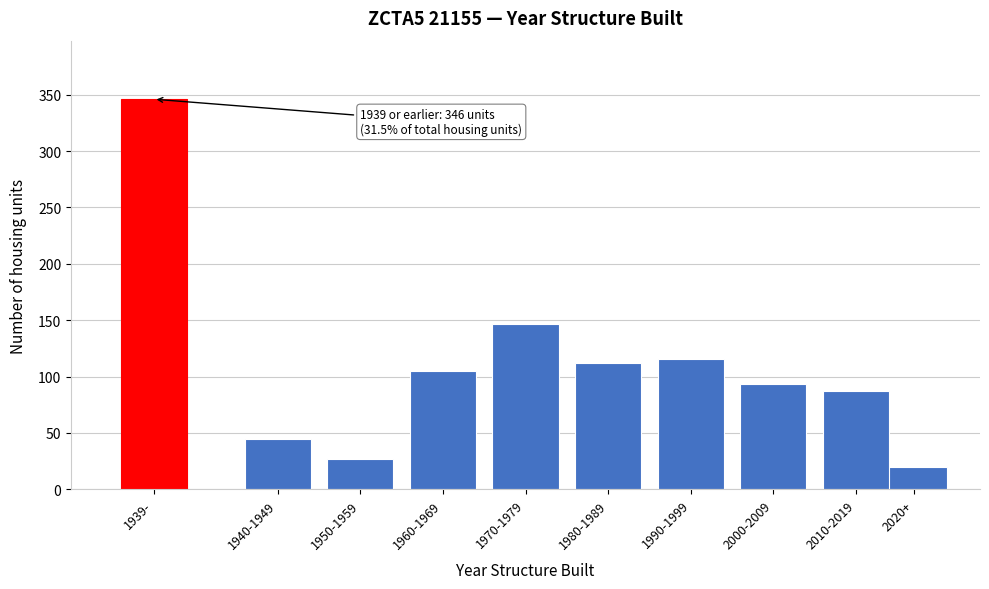

Reading left to right, what are all the values shown in this chart?

346	45	27	105	147	112	116	93	87	20